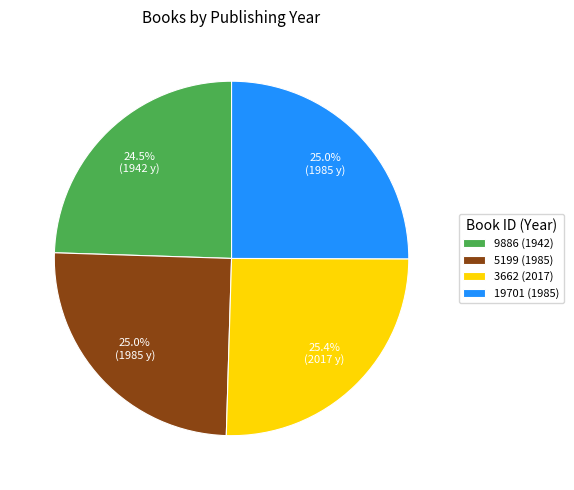

What is the smallest slice in the pie chart?

9886 (1942)